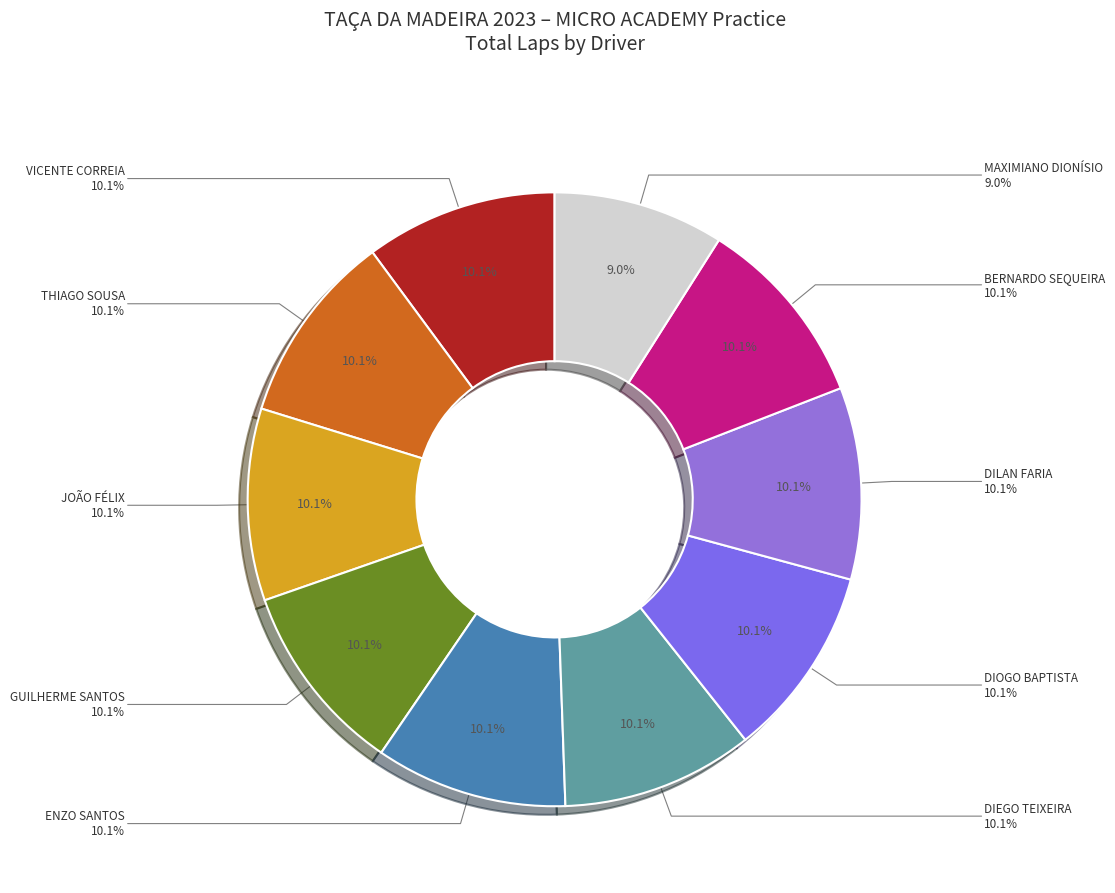

What percentage is the BERNARDO SEQUEIRA slice, to the nearest percent?

10%